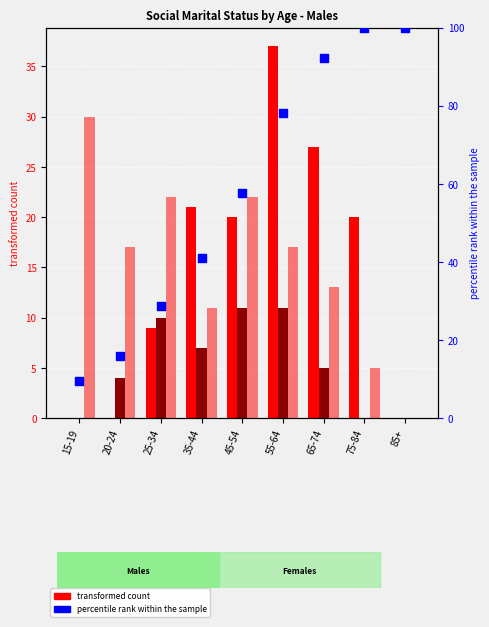

Which series contains the highest Y value?

percentile rank within the sample